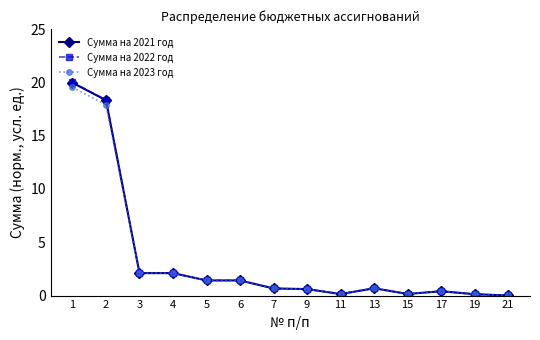

What is the total value across all series at 1?

59.5